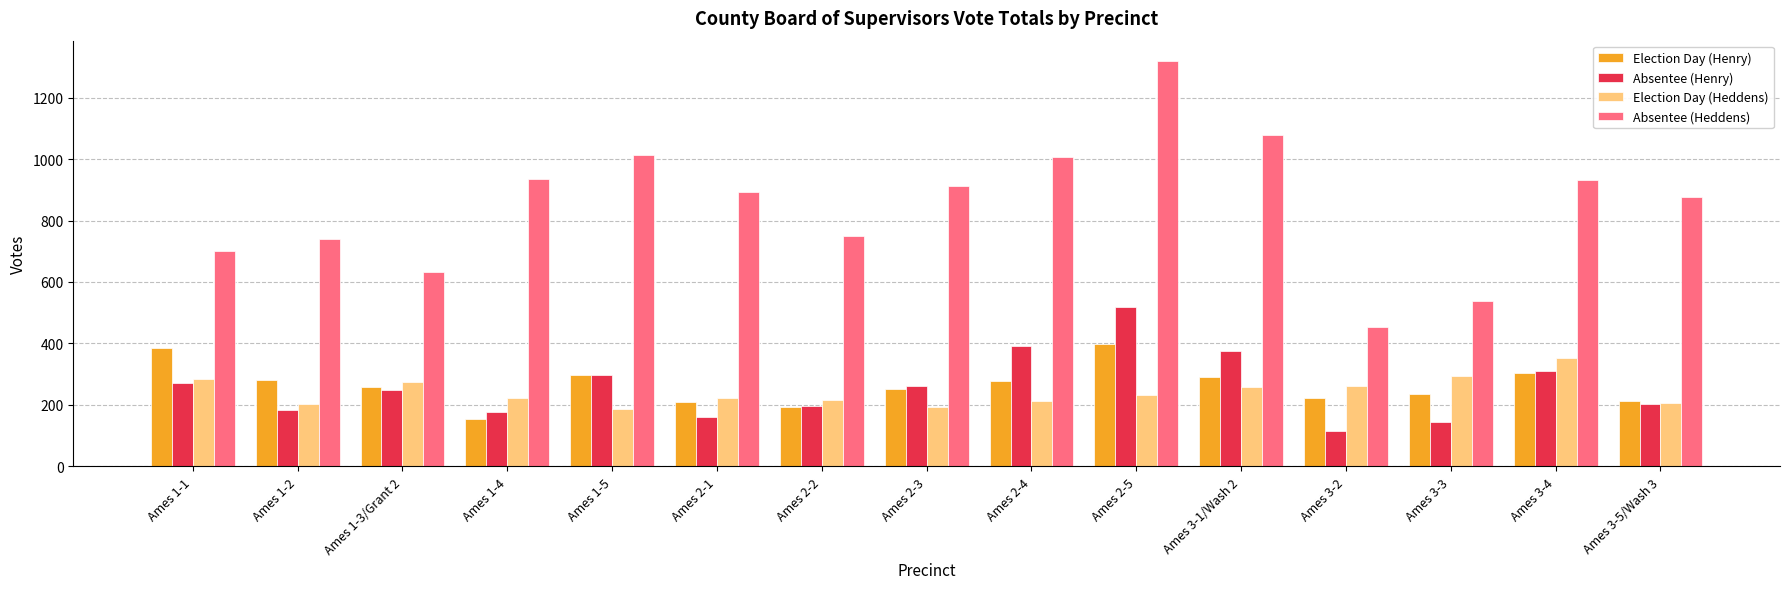

Is it true that Election Day (Heddens) equals 222 at Ames 2-1?

True